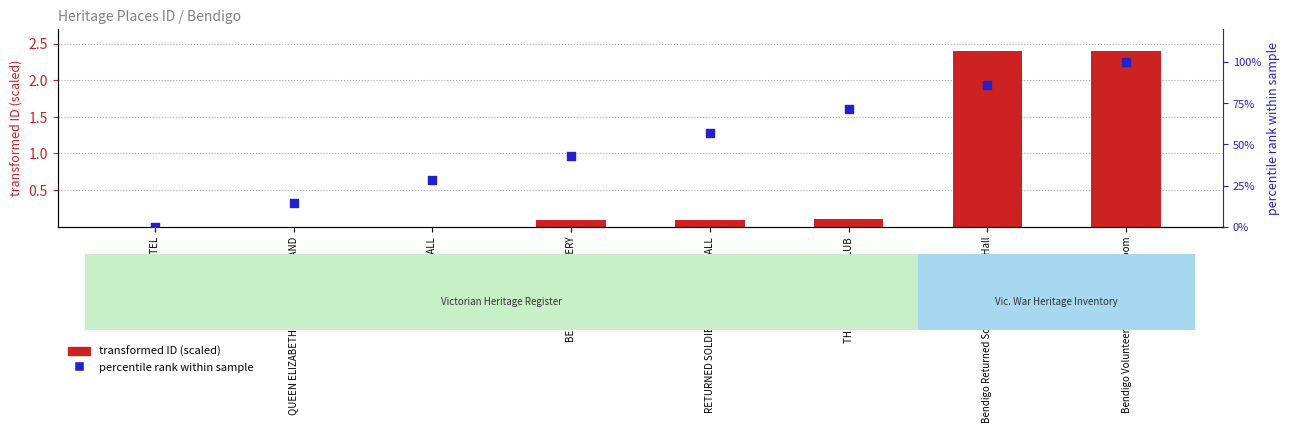

What are all the series names shown in the legend?

transformed ID (scaled), percentile rank within sample